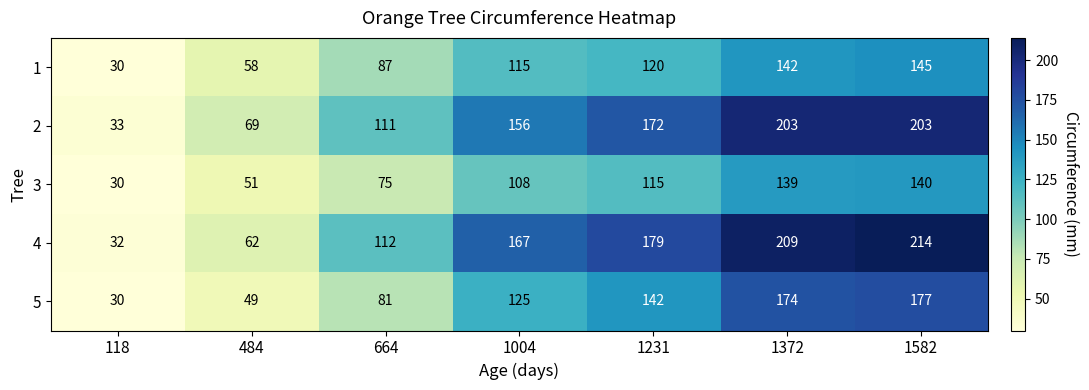

Rank the series at 1582 from lowest to highest value.

3, 1, 5, 2, 4